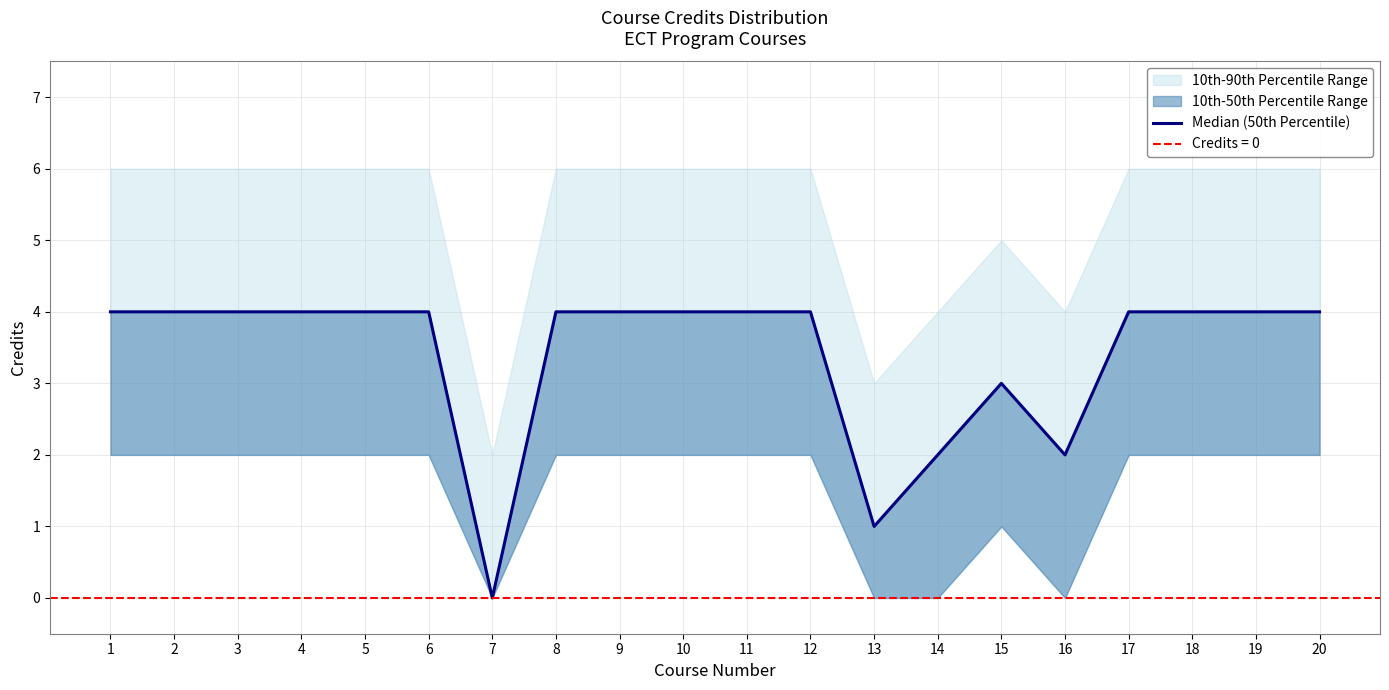

True or false: the data shows 4 at 2.

True